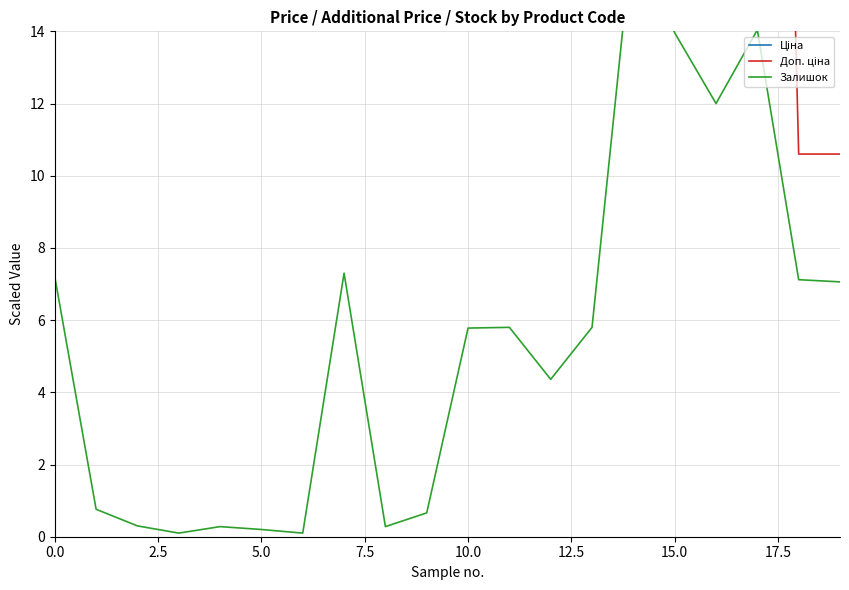

What is the total value across all series at 18?

595.8